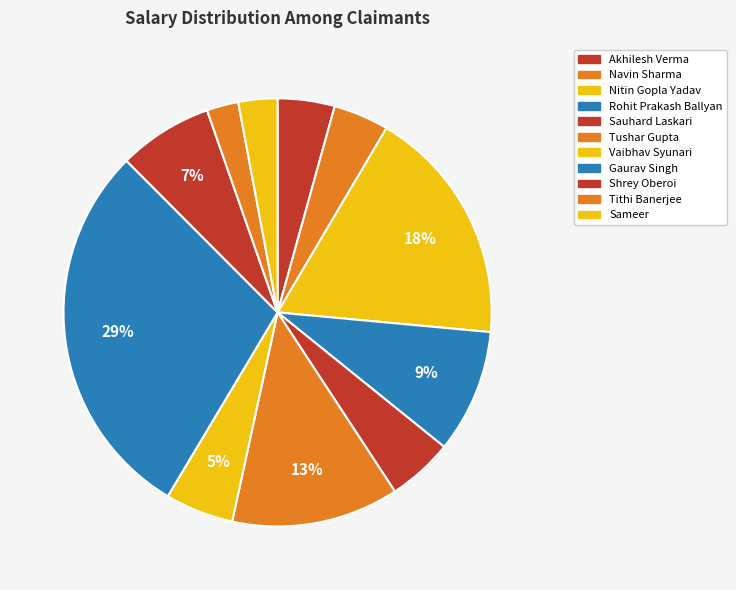

To the nearest percent, what is the combined percentage of Navin Sharma and Gaurav Singh?

33%